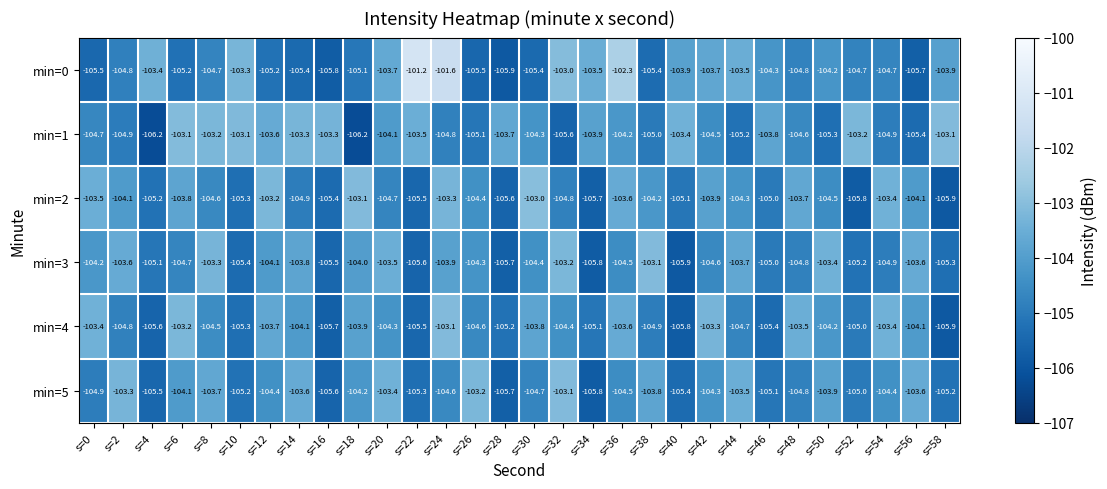

The min=0 series shows -32.7 at s=8. True or false?

False